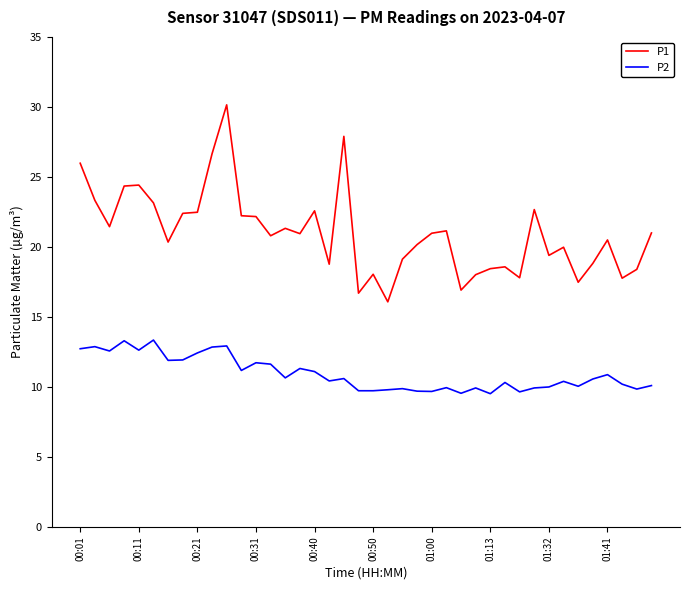

Which series has the largest total across all categories?

P1